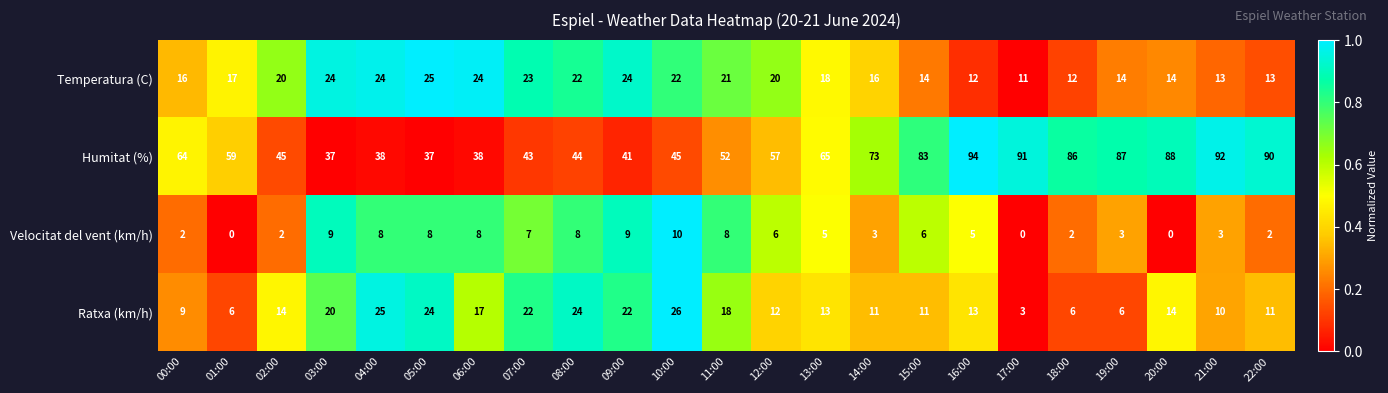

The value of Velocitat del vent (km/h) at 00:00 is 3. True or false?

False